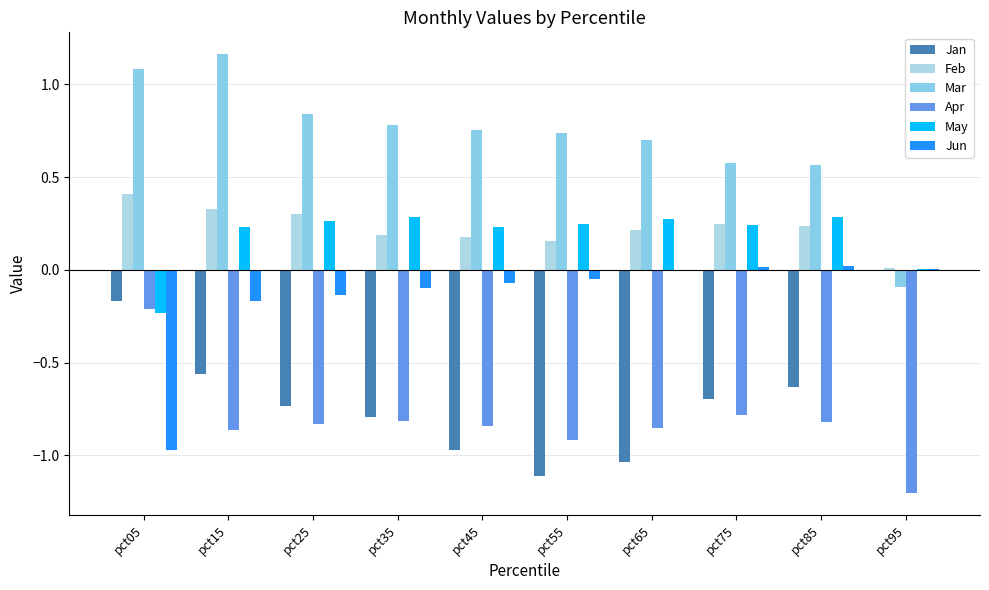

Which series changed the most between pct15 and pct35?

Mar